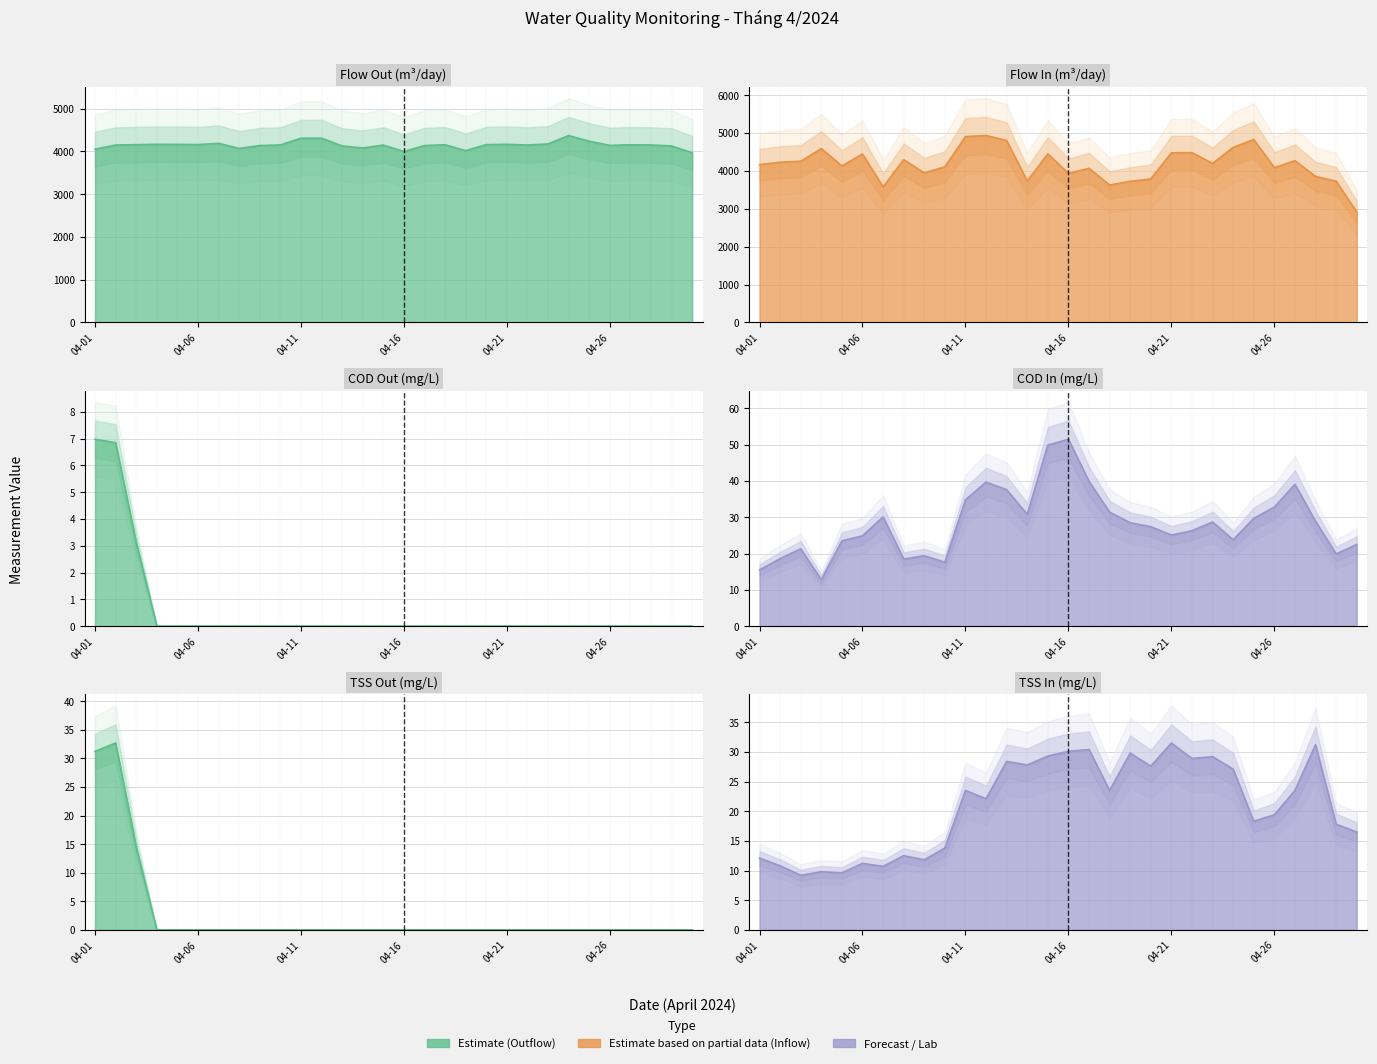

Is the value of TSS Out (mg/l) at 2024-04-22 greater than the value of COD In (mg/l) at 2024-04-22?

No